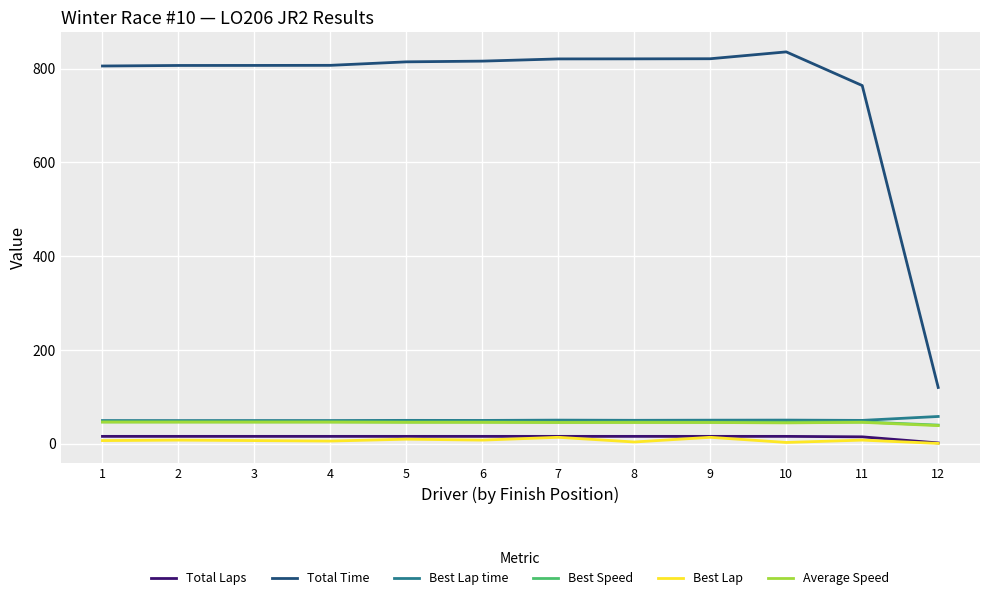

What is the greatest value displayed?

835.9